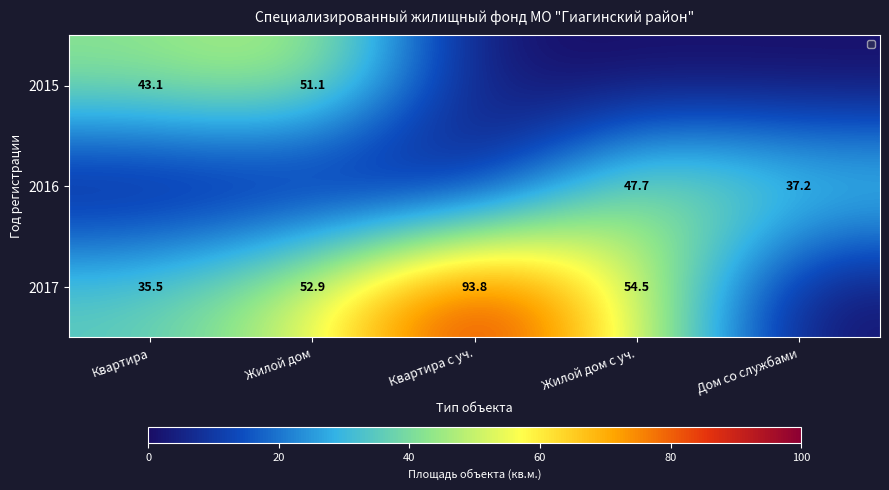

How many series are shown in this chart?

3